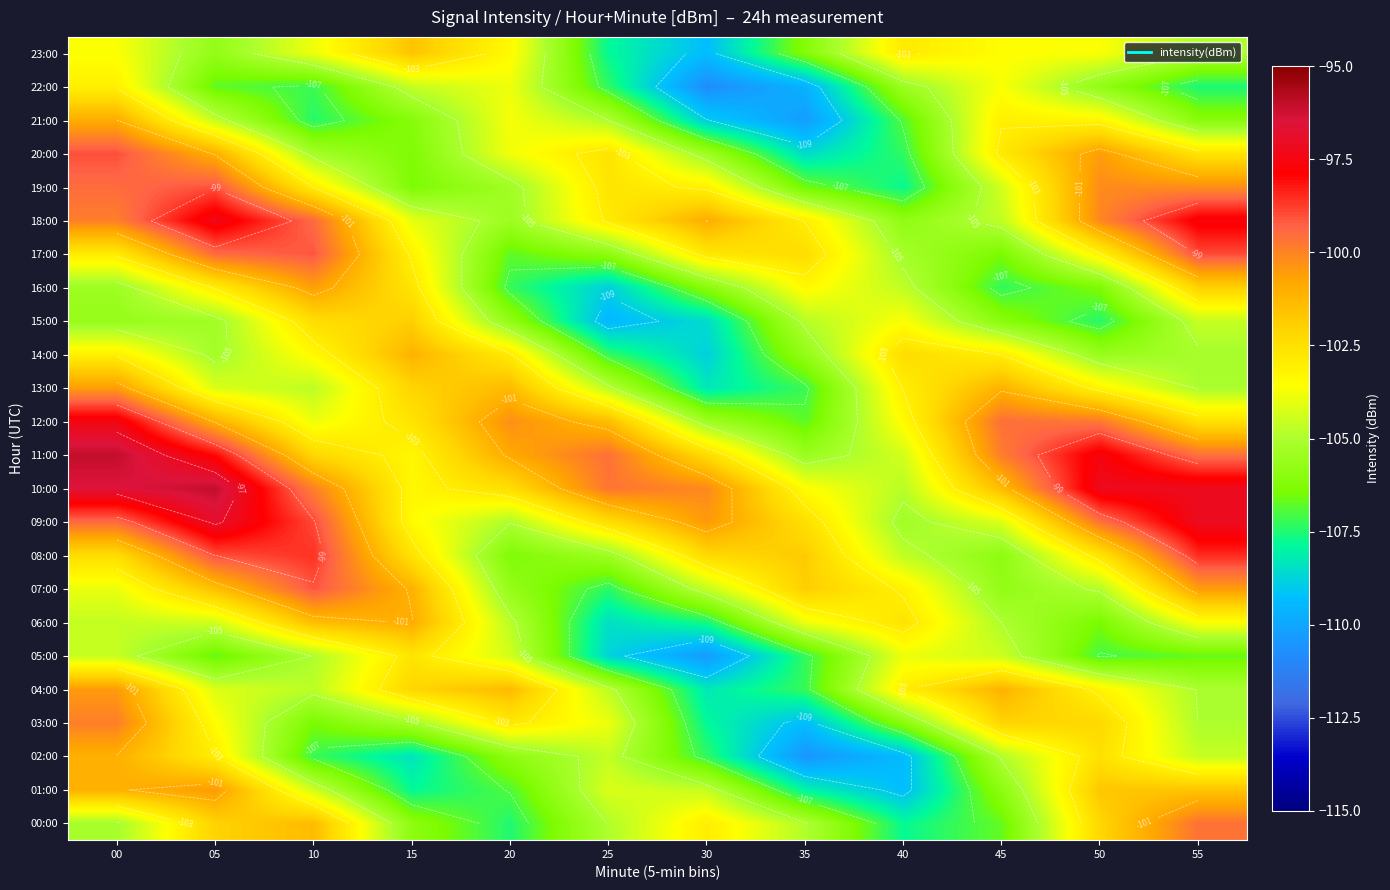

What value does the 08:00 series have at 25?

-105.5